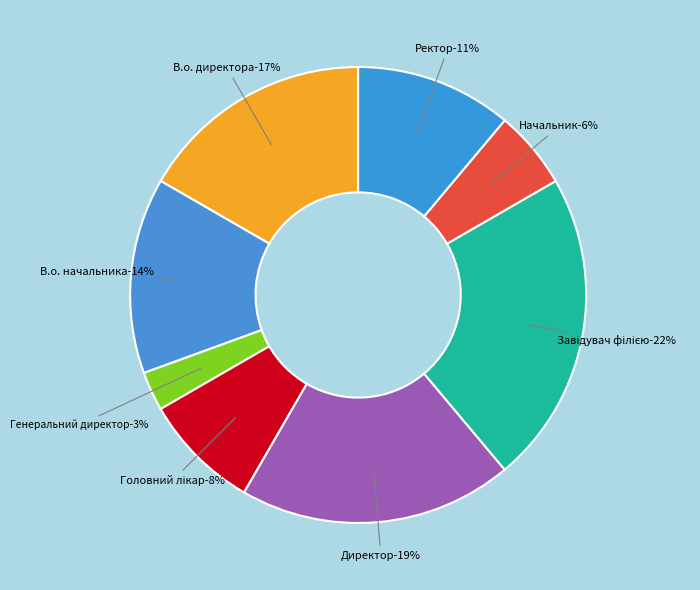

How many slices are in this pie chart?

8